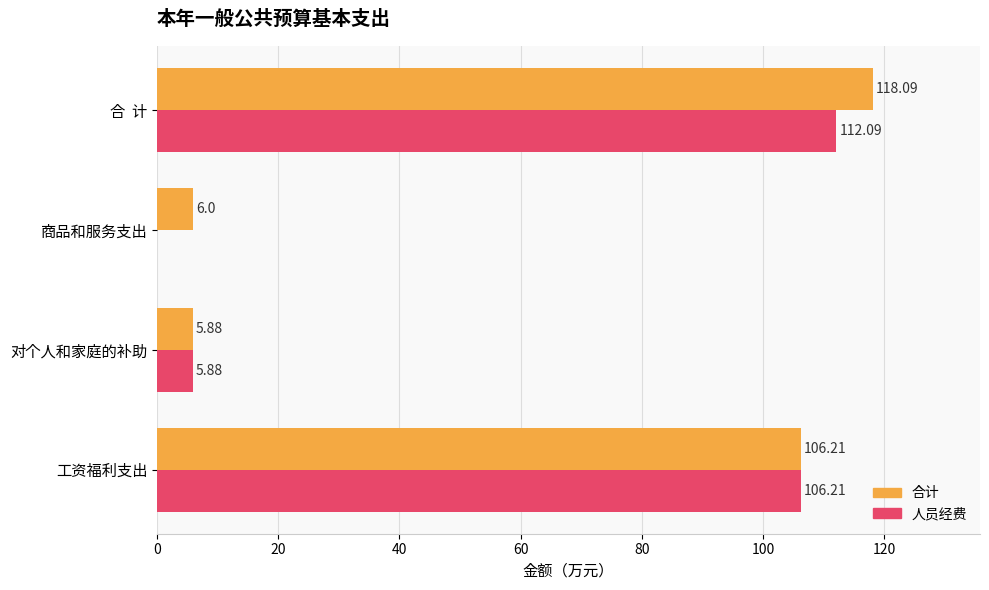

At which category is the sum across all series the highest?

合  计